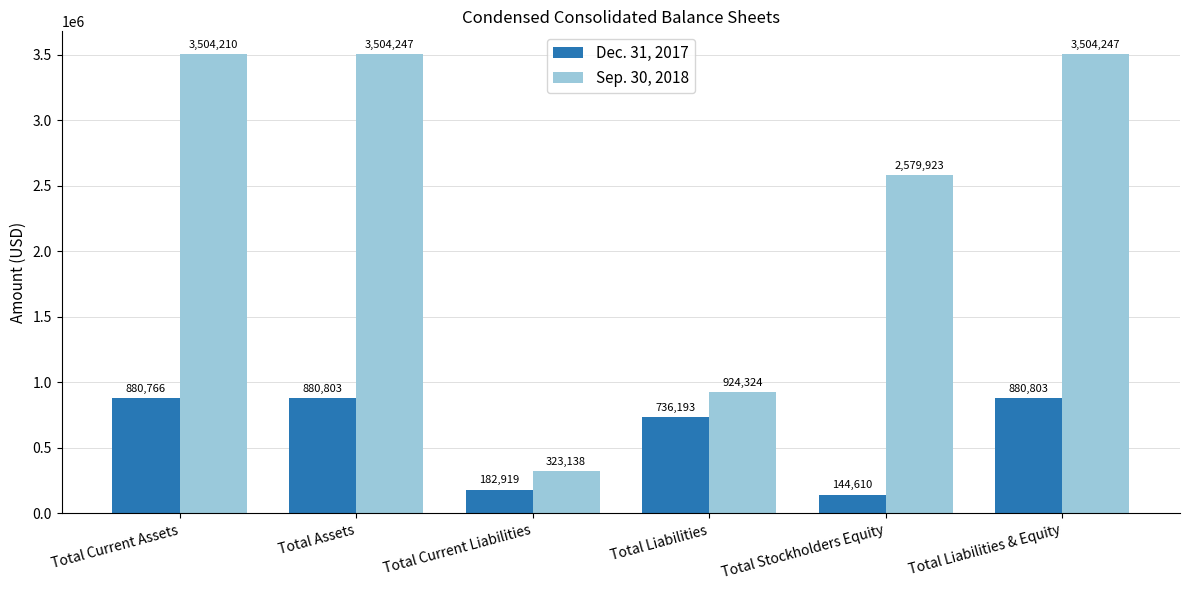

What is the maximum value for Dec. 31, 2017?

880803